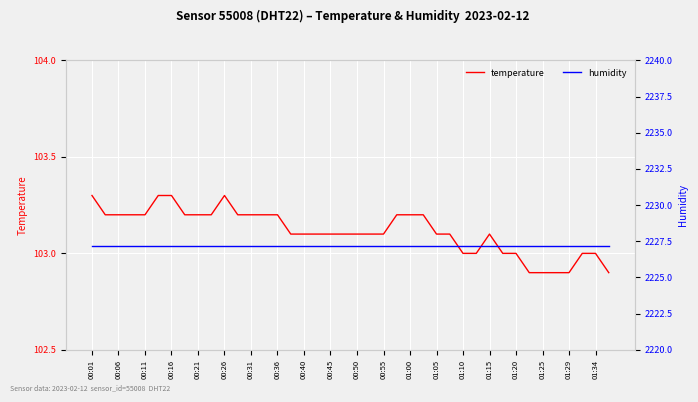

Reading right to left, what are all the values shown in this chart?

temperature: 102.9	103.0	103.0	102.9	102.9	102.9	102.9	103.0	103.0	103.1	103.0	103.0	103.1	103.1	103.2	103.2	103.2	103.1	103.1	103.1	103.1	103.1	103.1	103.1	103.1	103.2	103.2	103.2	103.2	103.3	103.2	103.2	103.2	103.3	103.3	103.2	103.2	103.2	103.2	103.3
humidity: 2227.2	2227.2	2227.2	2227.2	2227.2	2227.2	2227.2	2227.2	2227.2	2227.2	2227.2	2227.2	2227.2	2227.2	2227.2	2227.2	2227.2	2227.2	2227.2	2227.2	2227.2	2227.2	2227.2	2227.2	2227.2	2227.2	2227.2	2227.2	2227.2	2227.2	2227.2	2227.2	2227.2	2227.2	2227.2	2227.2	2227.2	2227.2	2227.2	2227.2